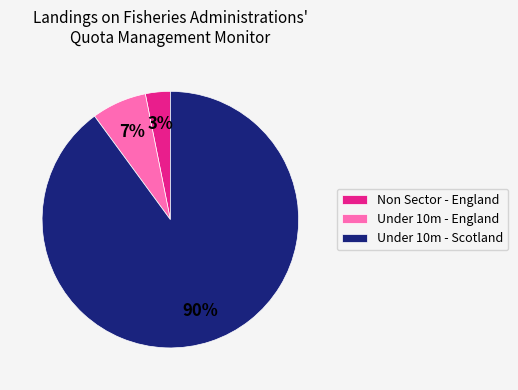

Which slice is the smallest?

Non Sector - England